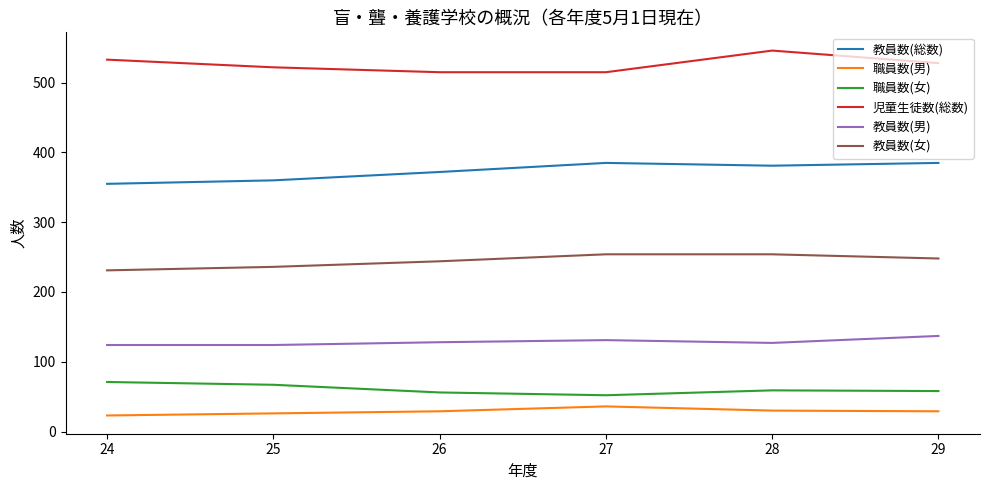

What is the total value across all series at 24?

1337